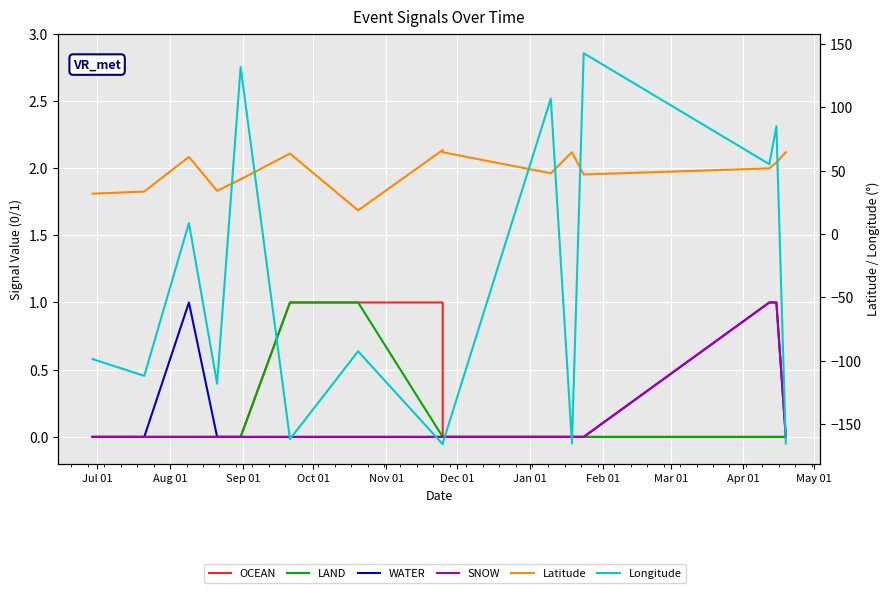

How many distinct data groups are displayed?

6